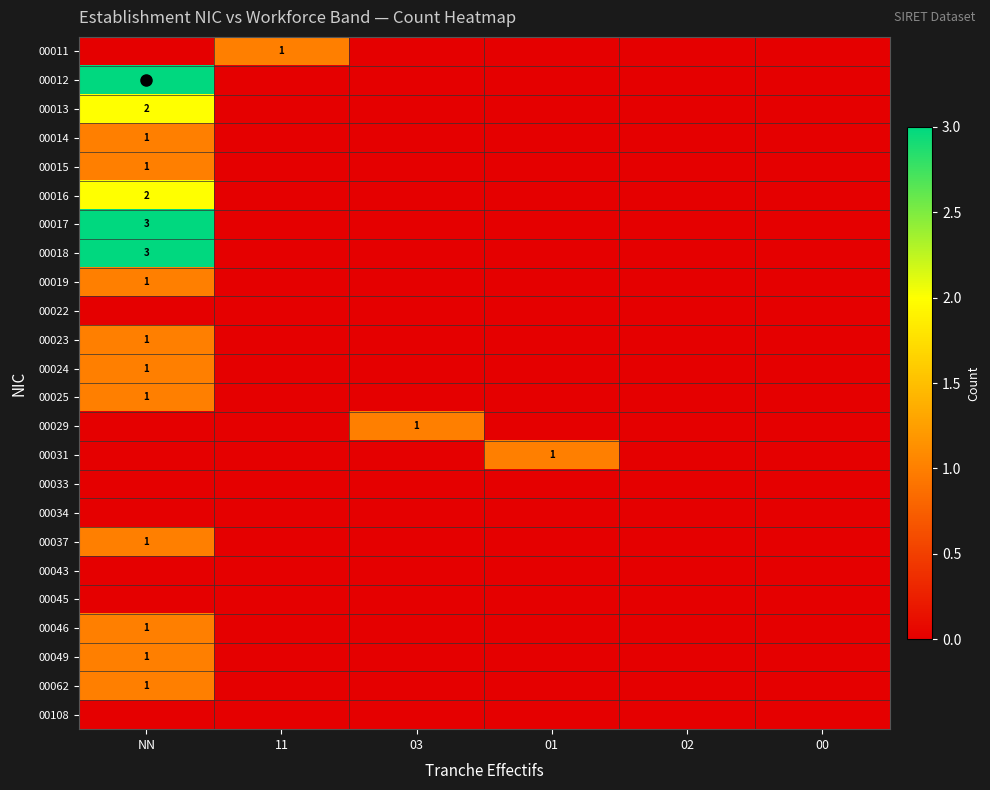

What is the total value across all series at 11?

1